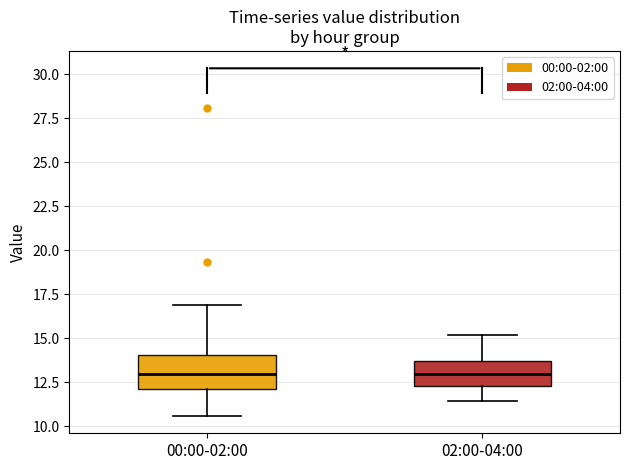

Reading left to right, read every box against the y-axis: the position of its median line, the range the box covers, and the ends of its whiskers. The values are not printed on the chart, so give them approximately, as read against the axis.

00:00-02:00: median 13.0, box 12.0 to 14.0, whiskers 10.5 to 17.0
02:00-04:00: median 13.0, box 12.5 to 13.5, whiskers 11.5 to 15.0